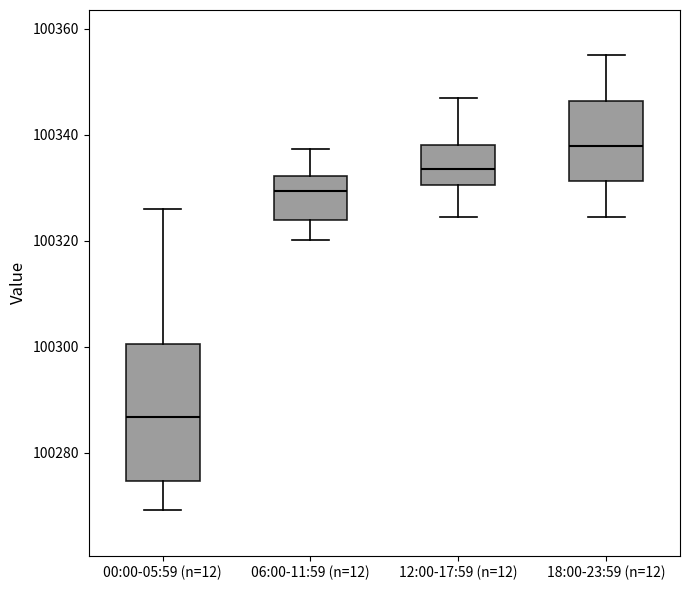

Reading left to right, transcribe this box plot: for each box, give where its median line is, the range the box spans, and where its two whiskers end, as read against the y-axis. The values are not printed on the chart, so give them approximately, as read against the axis.

00:00-05:59 (n=12): median 100286, box 100274 to 100300, whiskers 100270 to 100326
06:00-11:59 (n=12): median 100330, box 100324 to 100332, whiskers 100320 to 100338
12:00-17:59 (n=12): median 100334, box 100330 to 100338, whiskers 100324 to 100346
18:00-23:59 (n=12): median 100338, box 100332 to 100346, whiskers 100324 to 100356